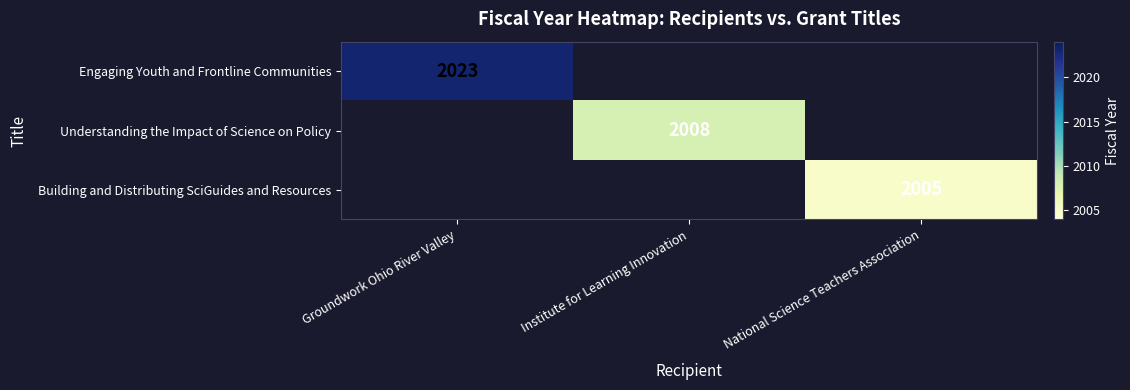

The Understanding the Impact of Science on Policy series shows 1180 at Institute for Learning Innovation. True or false?

False